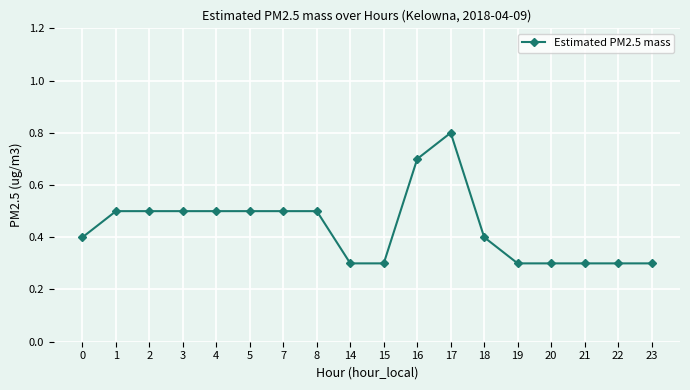

What is the difference between the second highest and minimum values?

0.4